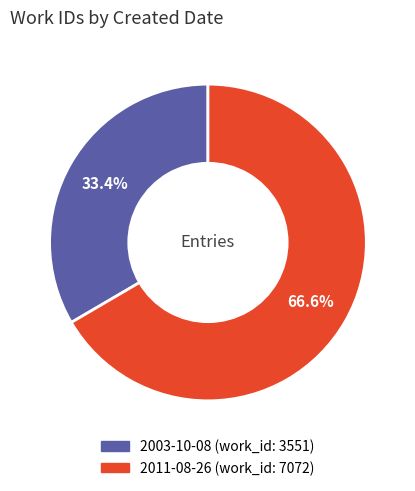

Count the number of slices in the pie.

2